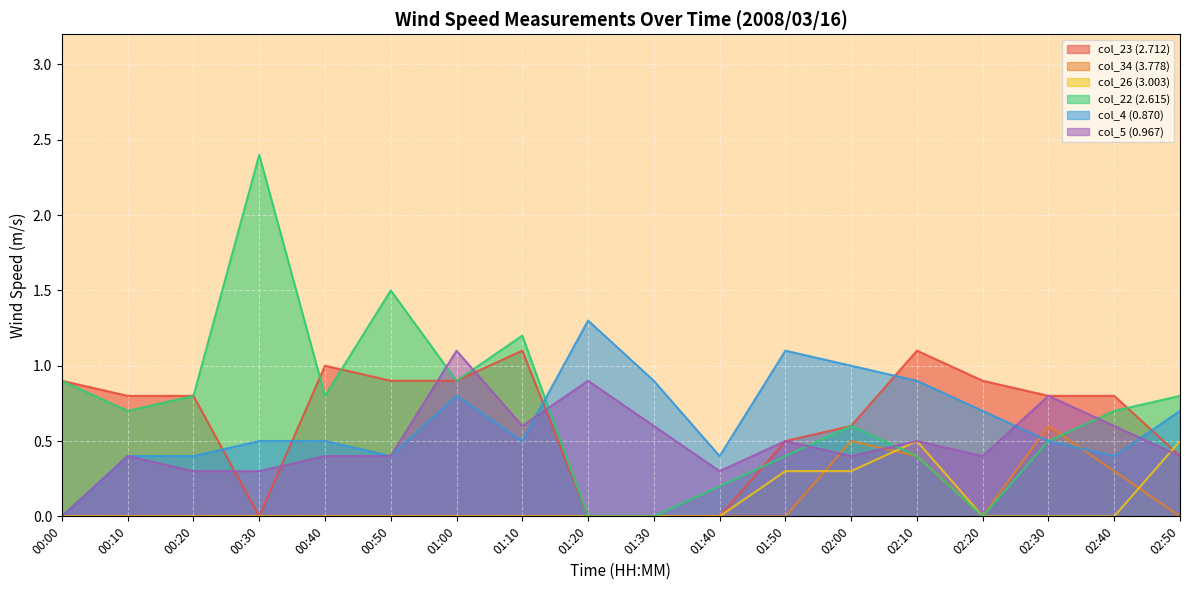

What is the difference between the highest and lowest values at 02:40?

0.8